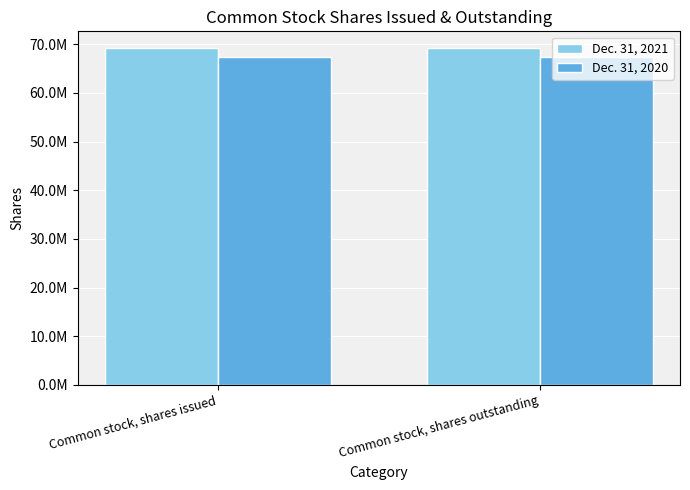

What are all the series names shown in the legend?

Dec. 31, 2021, Dec. 31, 2020